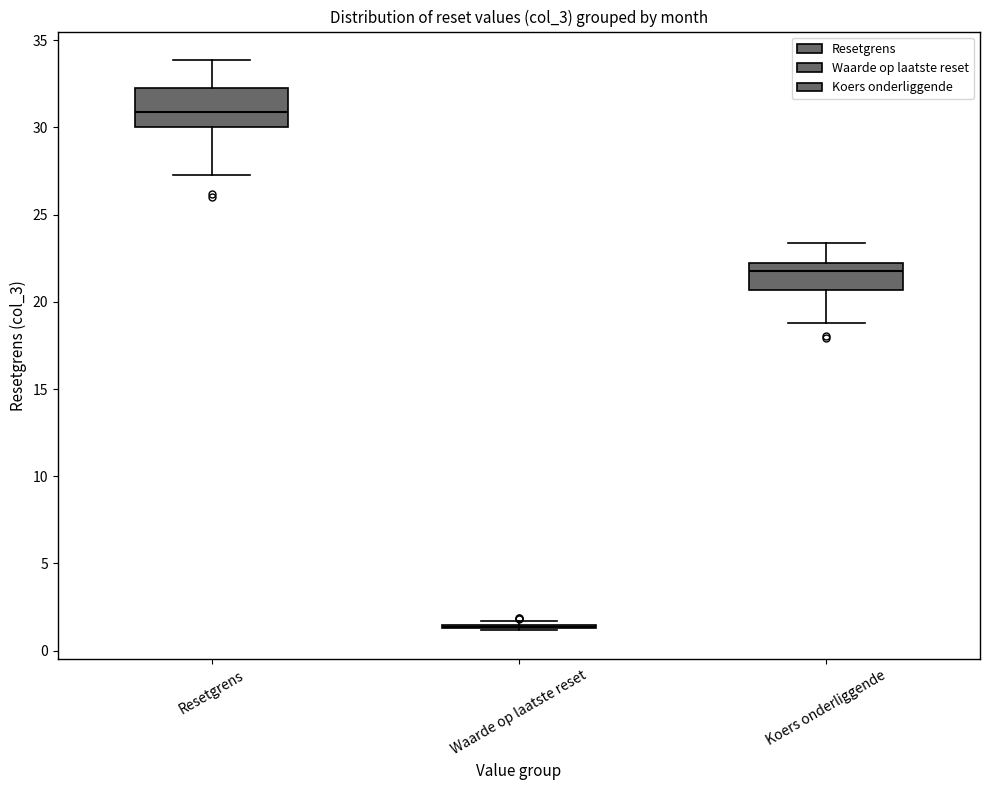

Reading left to right, transcribe this box plot: for each box, give where its median line is, the range the box spans, and where its two whiskers end, as read against the y-axis. The values are not printed on the chart, so give them approximately, as read against the axis.

Resetgrens: median 31.0, box 30.0 to 32.5, whiskers 27.5 to 34.0
Waarde op laatste reset: box collapsed to a line at 1.5, whiskers 1.0 to 1.5
Koers onderliggende: median 22.0, box 20.5 to 22.5, whiskers 19.0 to 23.5